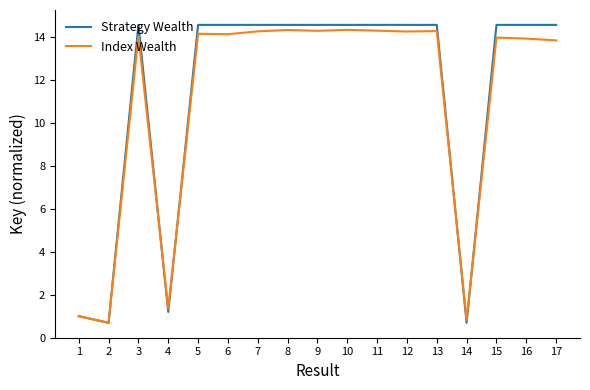

Where is Index Wealth nearest to the value 7?

4